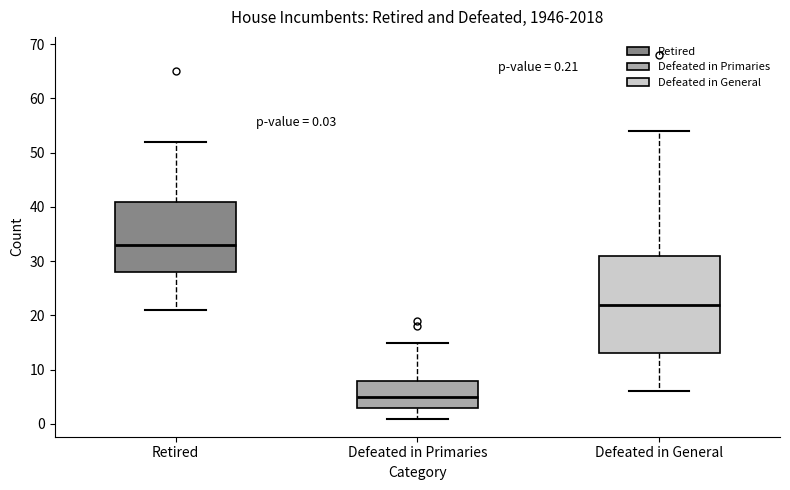

Which box has the highest median line?

Retired